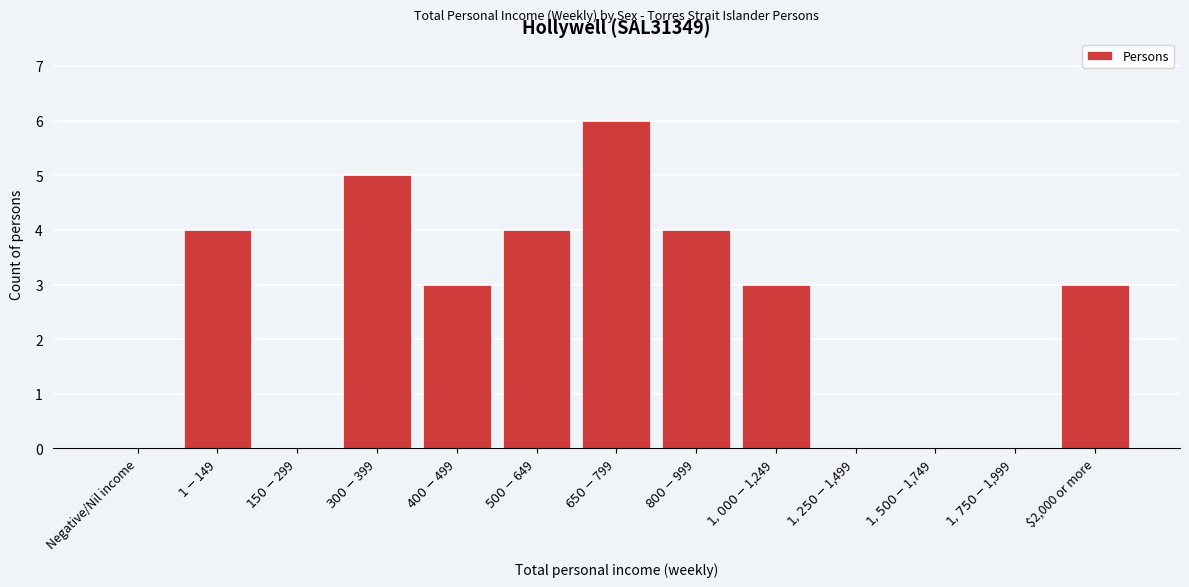

What is the greatest value displayed?

6